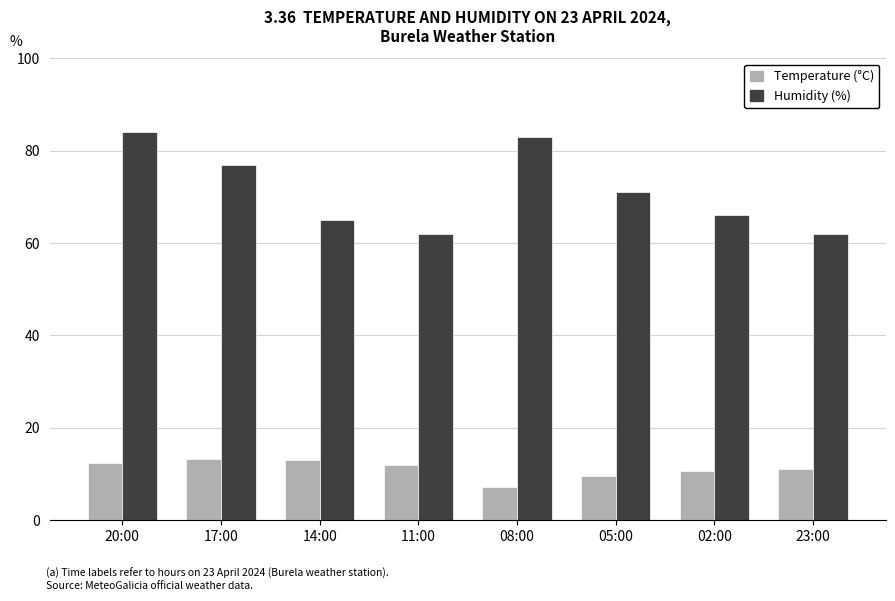

What is the difference between the highest and lowest values at 14:00?

51.9